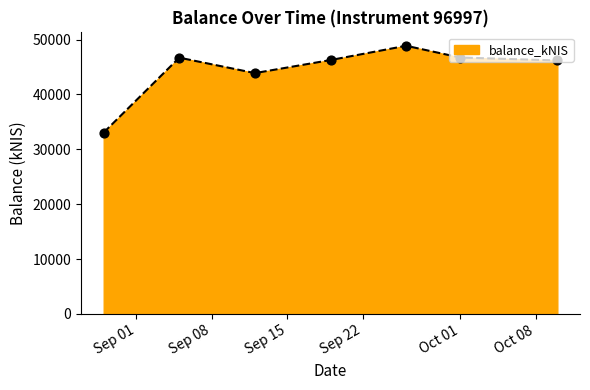

What is the minimum value shown in the chart?

33060.9